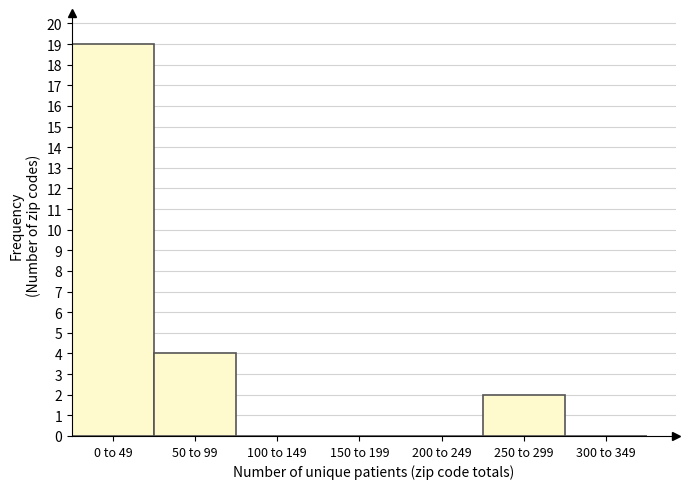

Reading right to left, list all the values displayed in this chart.

300 to 349=0	250 to 299=2	200 to 249=0	150 to 199=0	100 to 149=0	50 to 99=4	0 to 49=19